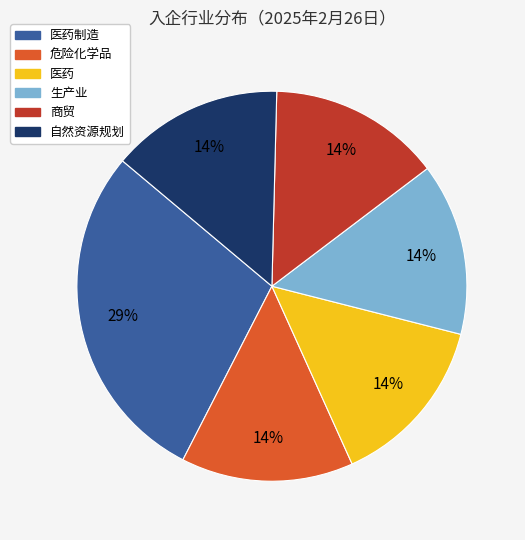

Is there any slice that represents more than half of the pie?

No